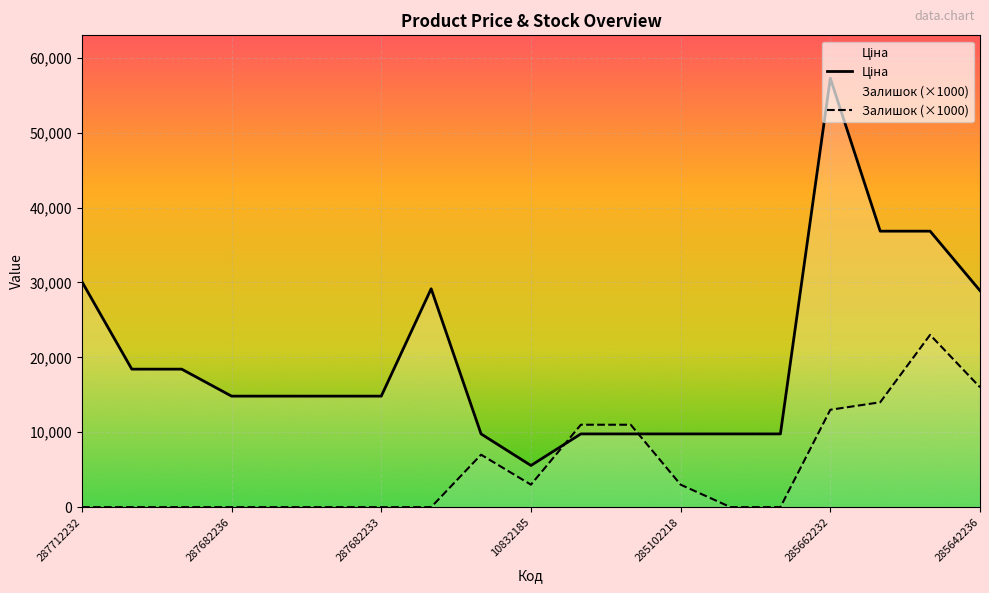

The Залишок (×1000) series shows 9058.9 at 287682236. True or false?

False